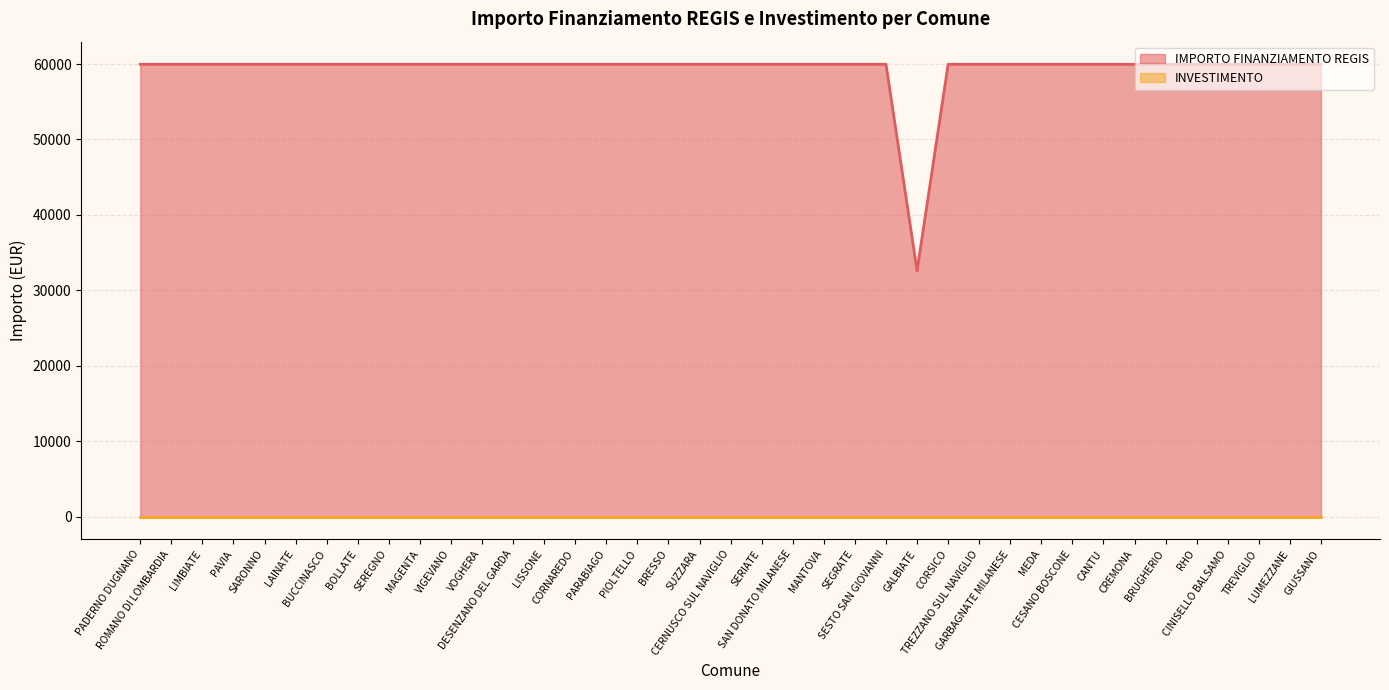

Reading right to left, extract all data points from this chart.

GIUSSANO=59966	LUMEZZANE=59966	TREVIGLIO=59966	CINISELLO BALSAMO=59966	RHO=59966	BRUGHERIO=59966	CREMONA=59966	CANTU=59966	CESANO BOSCONE=59966	MEDA=59966	GARBAGNATE MILANESE=59966	TREZZANO SUL NAVIGLIO=59966	CORSICO=59966	GALBIATE=32589	SESTO SAN GIOVANNI=59966	SEGRATE=59966	MANTOVA=59966	SAN DONATO MILANESE=59966	SERIATE=59966	CERNUSCO SUL NAVIGLIO=59966	SUZZARA=59966	BRESSO=59966	PIOLTELLO=59966	PARABIAGO=59966	CORNAREDO=59966	LISSONE=59966	DESENZANO DEL GARDA=59966	VOGHERA=59966	VIGEVANO=59966	MAGENTA=59966	SEREGNO=59966	BOLLATE=59966	BUCCINASCO=59966	LAINATE=59966	SARONNO=59966	PAVIA=59966	LIMBIATE=59966	ROMANO DI LOMBARDIA=59966	PADERNO DUGNANO=59966